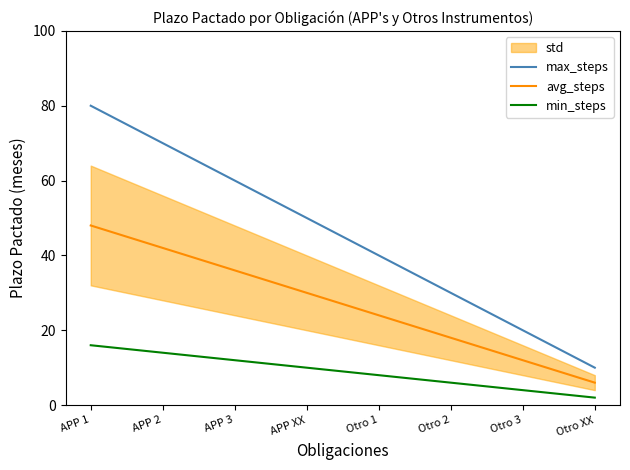

At how many categories does at least one series exceed 58?

3